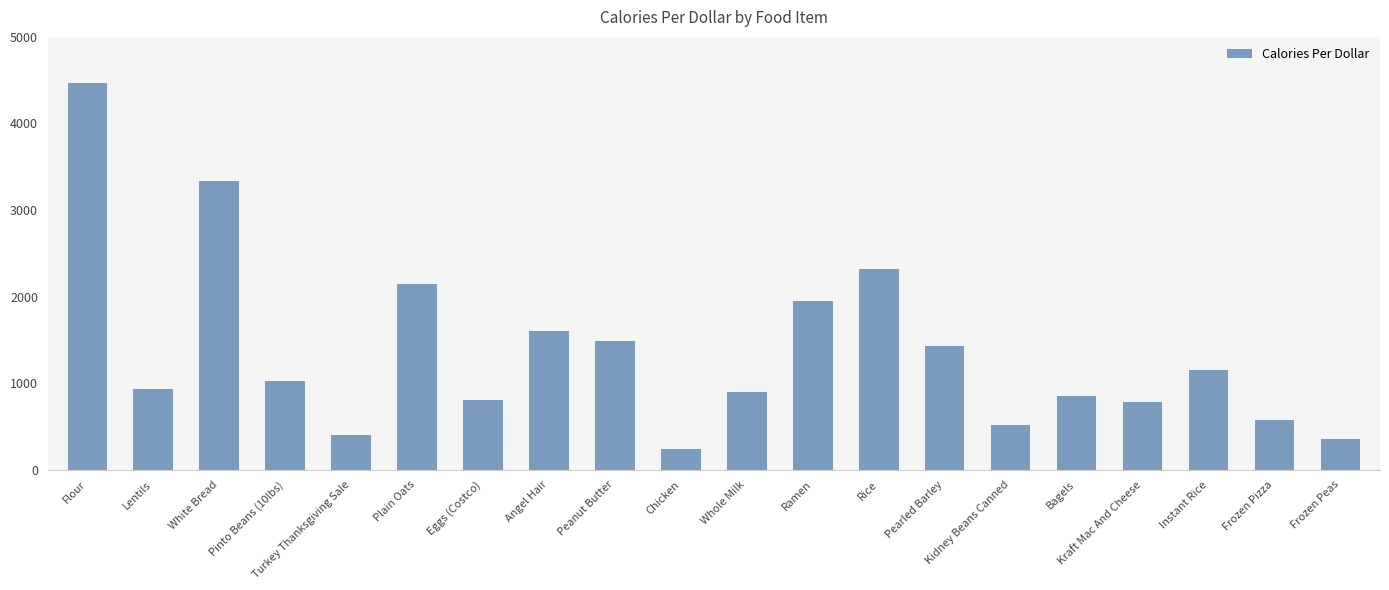

Read the value at Ramen.

1948.7